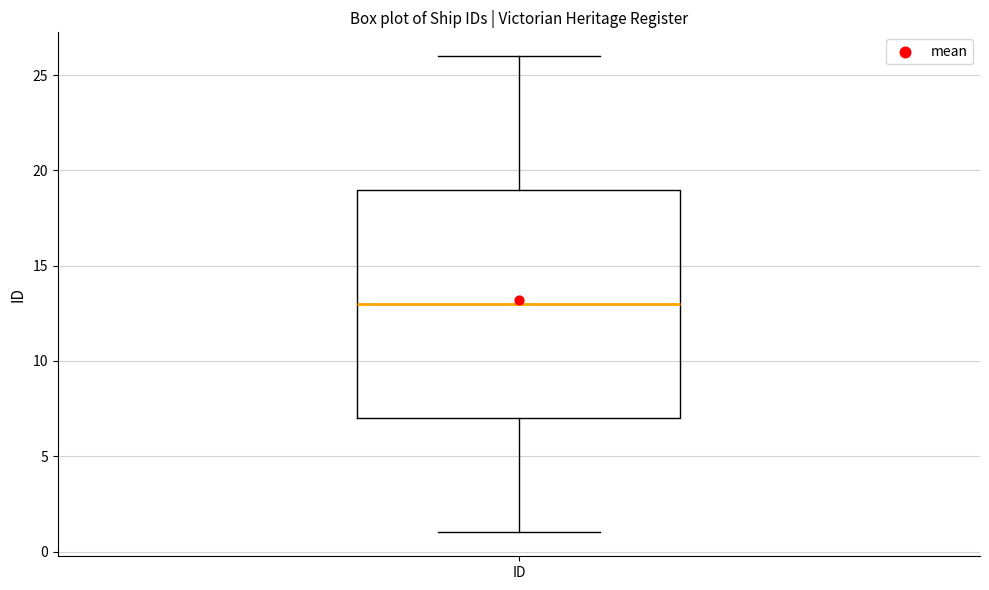

Where does the upper whisker of the box for ID end on the y-axis? The values are not printed on the chart, so give them approximately, as read against the axis.

26